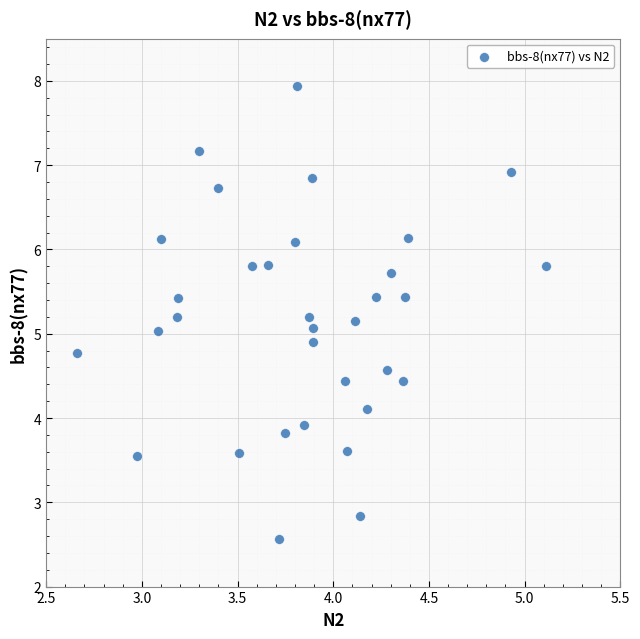

What is the range of Y values (max minus min)?

5.4